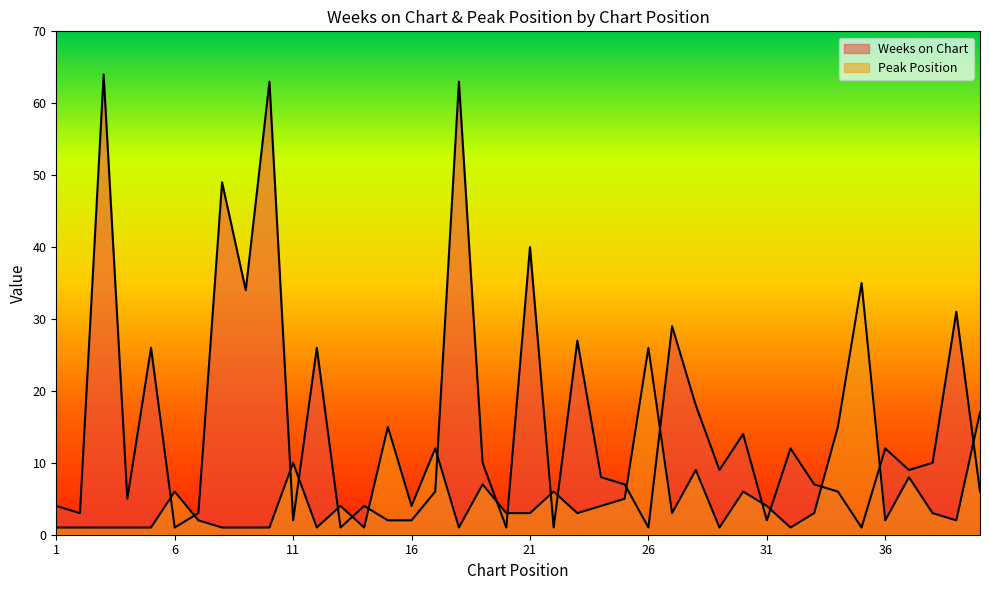

At which label does Peak Position reach its minimum?

1